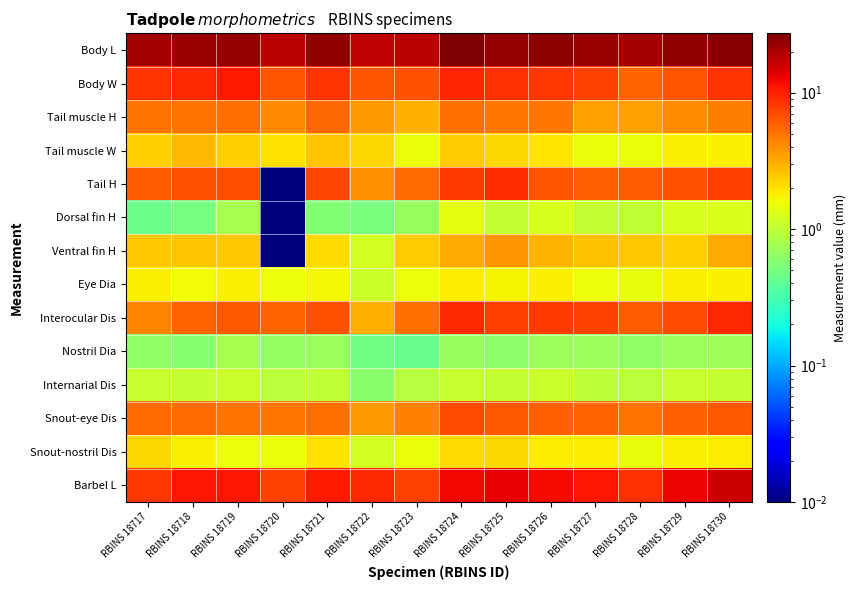

How many categories are shown in the chart?

14